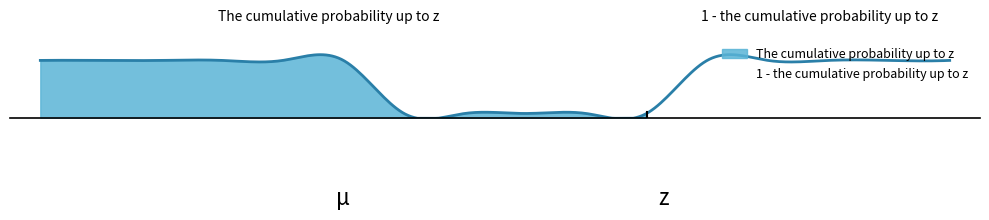

How many series are shown in this chart?

1